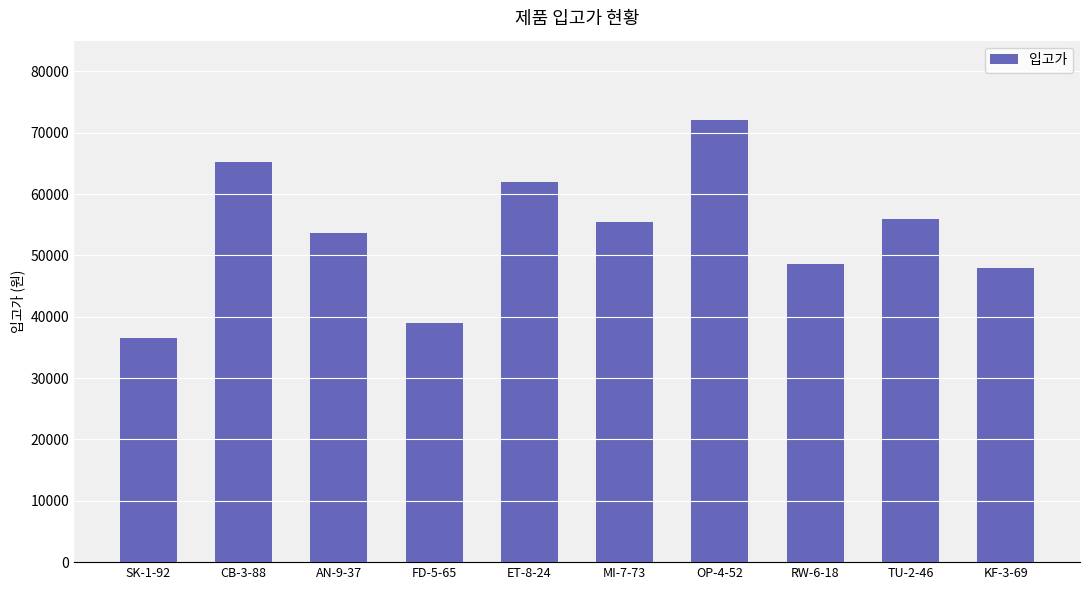

Approximately how many times larger is the value at SK-1-92 compared to RW-6-18?

0.8